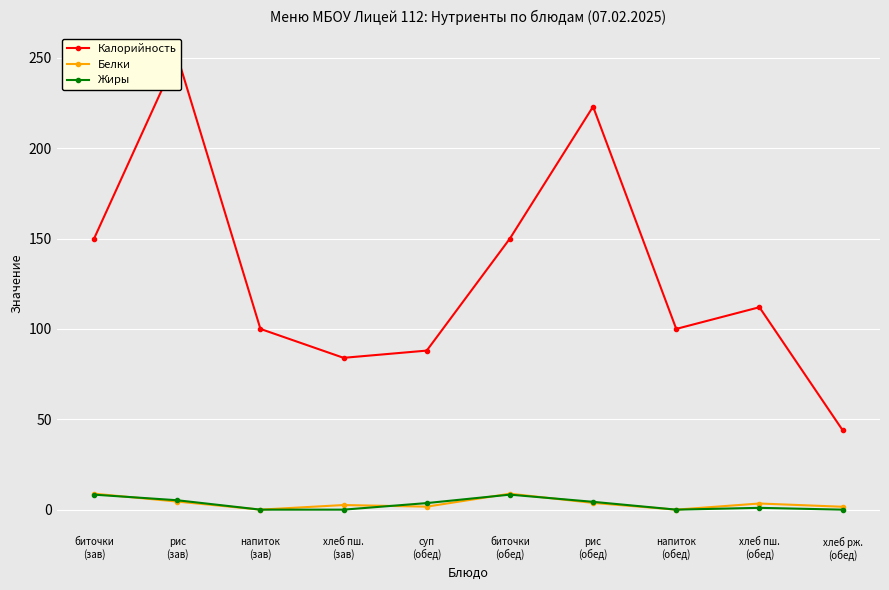

What is the label of the 3rd point from the right?

напиток
(обед)